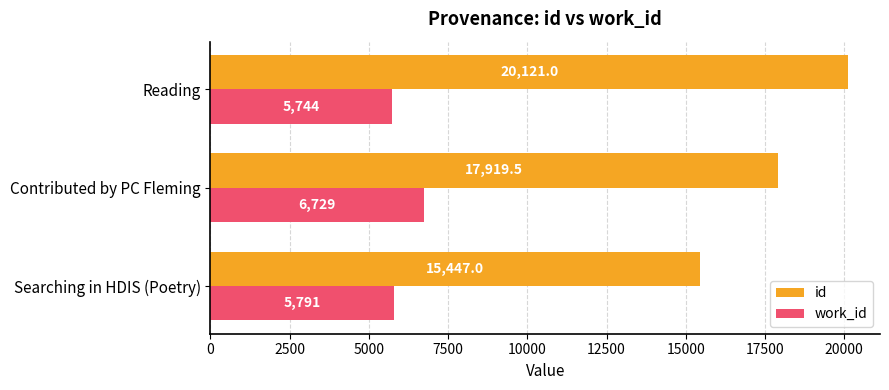

Which series has the largest total across all categories?

id